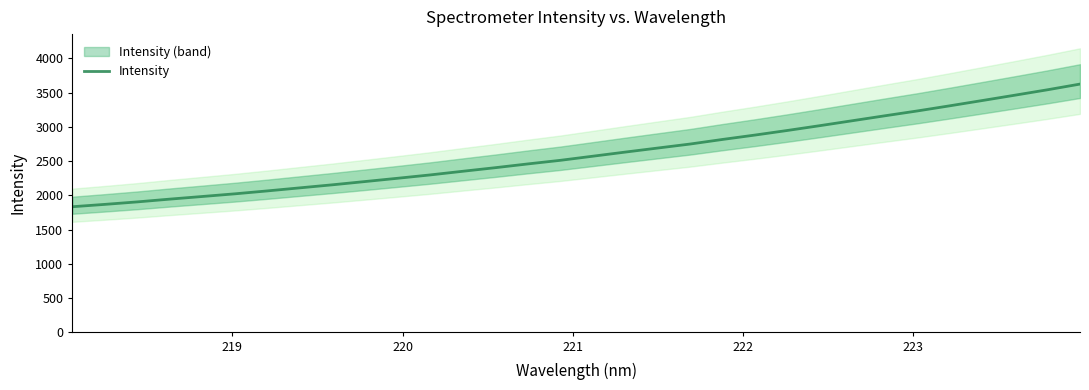

What is the maximum value for Intensity?

3624.3